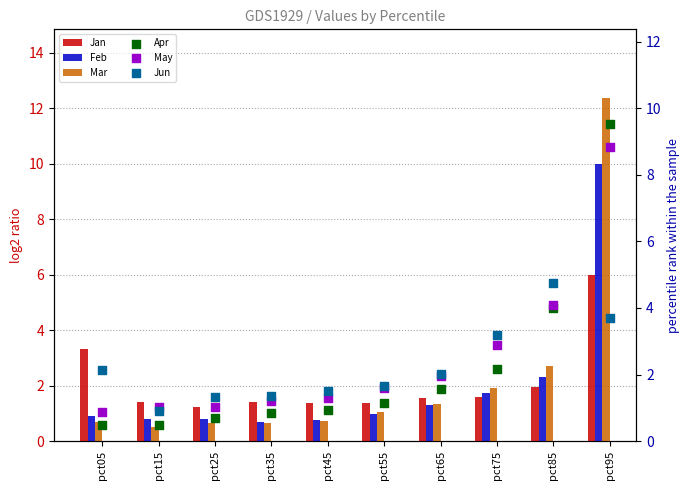

Which series has the largest Y range (max minus min)?

Mar